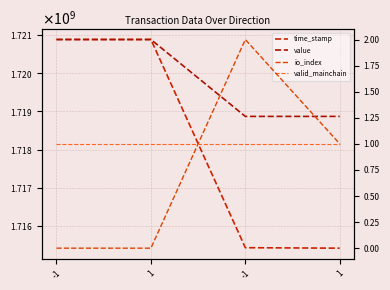

Reading left to right, what are all the values shown in this chart?

time_stamp: -1=1720882055.0	1=1720882036.0	-1=1715429013.0	1=1715416268.0
value: -1=2.0	1=2.0	-1=1.3	1=1.3
io_index: -1=0.0	1=0.0	-1=2.0	1=1.0
valid_mainchain: -1=1.0	1=1.0	-1=1.0	1=1.0